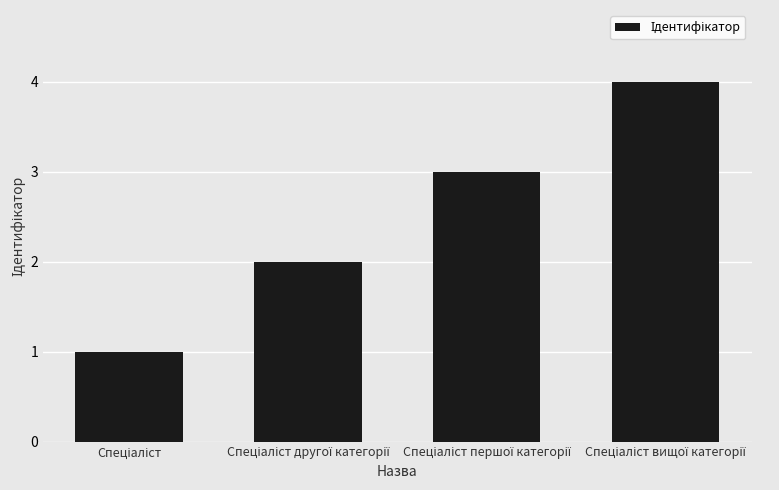

What is the difference between the maximum and minimum values?

3